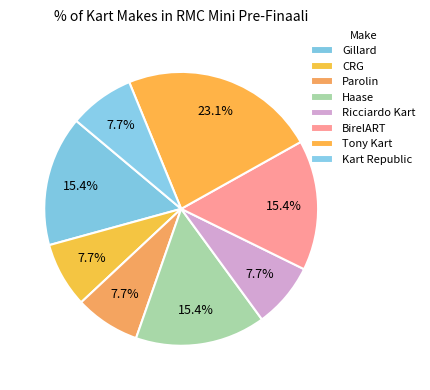

Rank the categories by value from highest to lowest.

Tony Kart, Gillard, Haase, BirelART, CRG, Parolin, Ricciardo Kart, Kart Republic